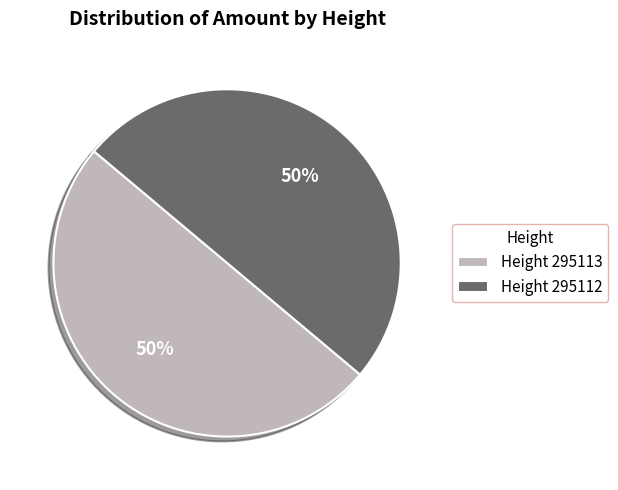

The Height 295112 slice represents 50% of the pie. True or false?

True